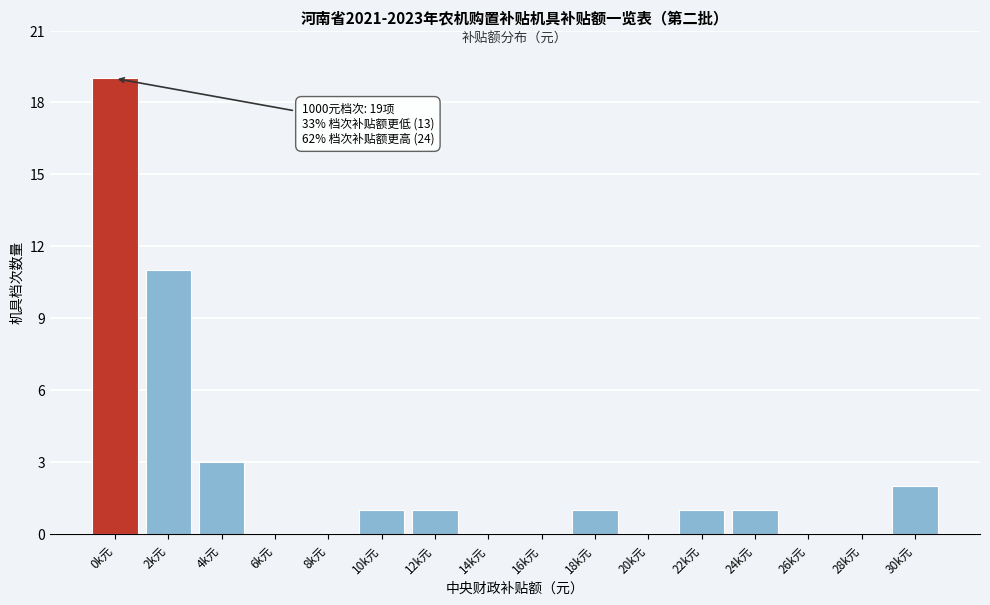

Reading right to left, list all the values displayed in this chart.

30k元=2	28k元=0	26k元=0	24k元=1	22k元=1	20k元=0	18k元=1	16k元=0	14k元=0	12k元=1	10k元=1	8k元=0	6k元=0	4k元=3	2k元=11	0k元=19